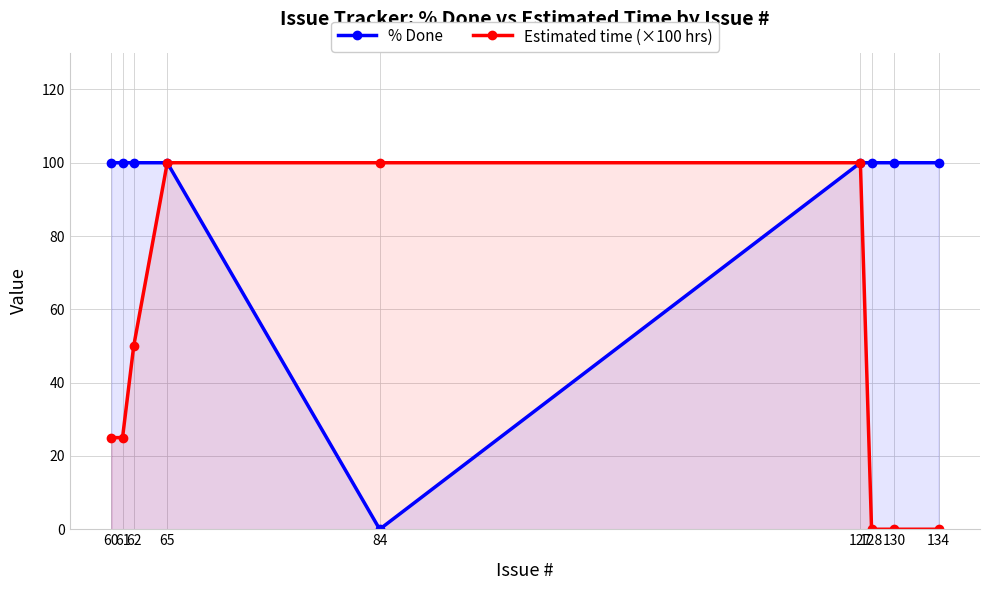

Rank the series at 127 from lowest to highest value.

% Done, Estimated time (×100 hrs)